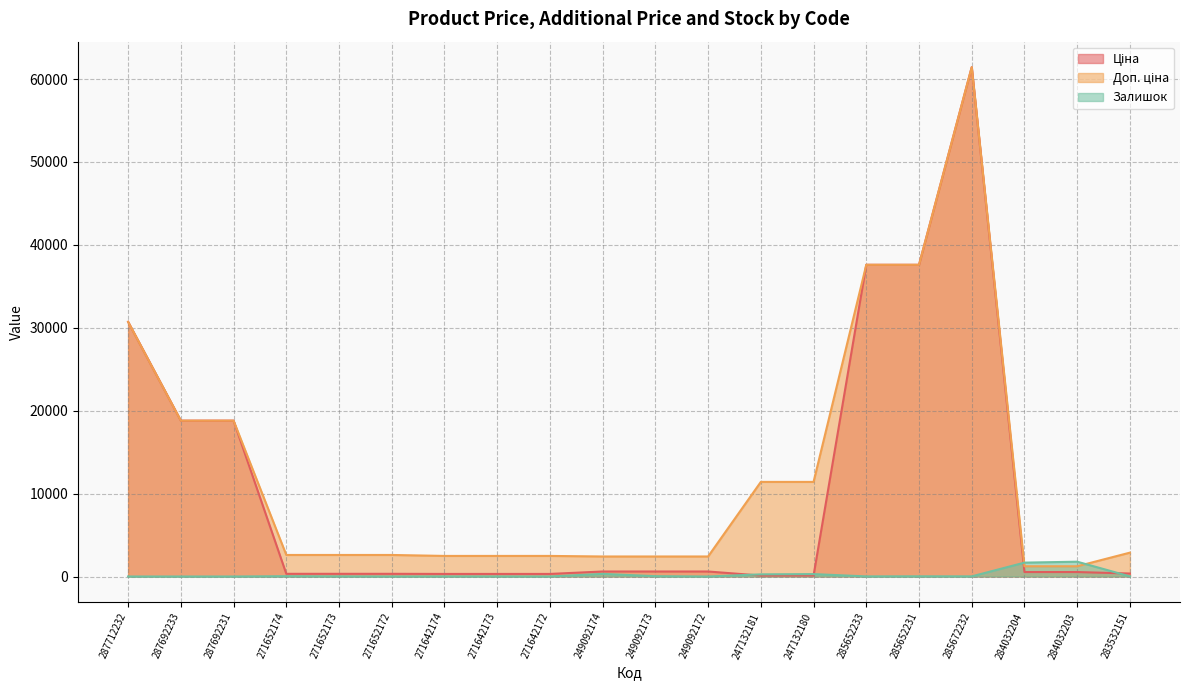

What are all the series names shown in the legend?

Ціна, Доп. ціна, Залишок